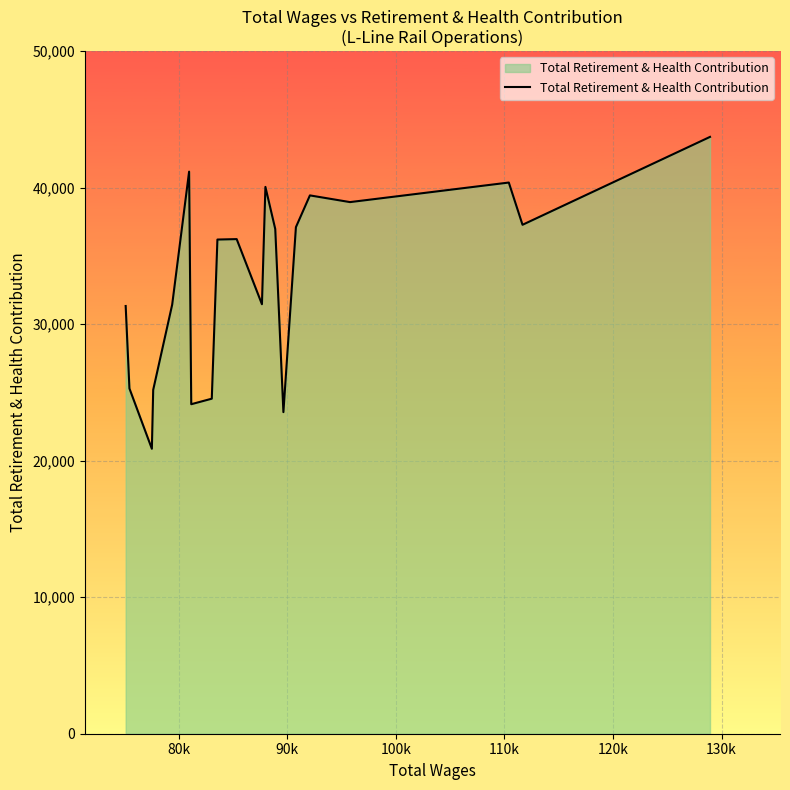

What is the difference between the maximum and minimum values?

22849